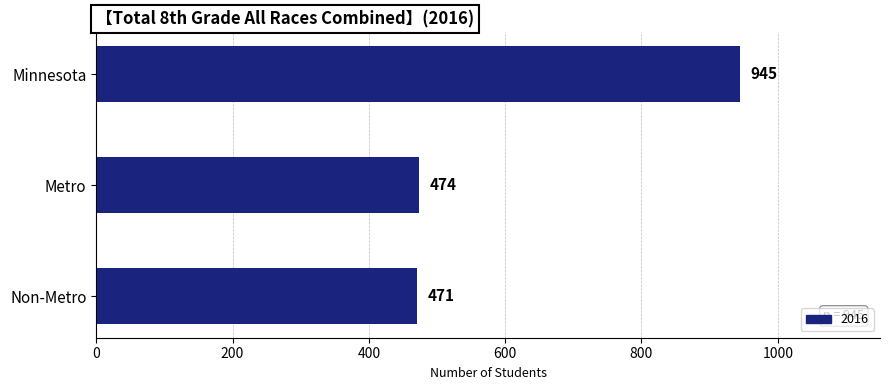

Reading top to bottom, what are all the values shown in this chart?

Minnesota=945	Metro=474	Non-Metro=471